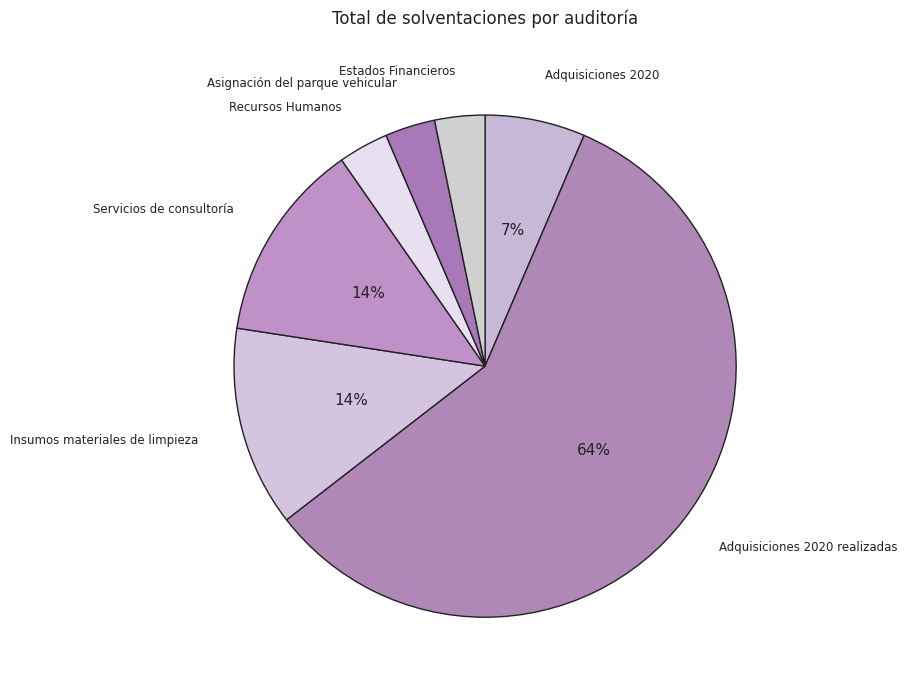

The Servicios de consultoría slice represents 8% of the pie. True or false?

False